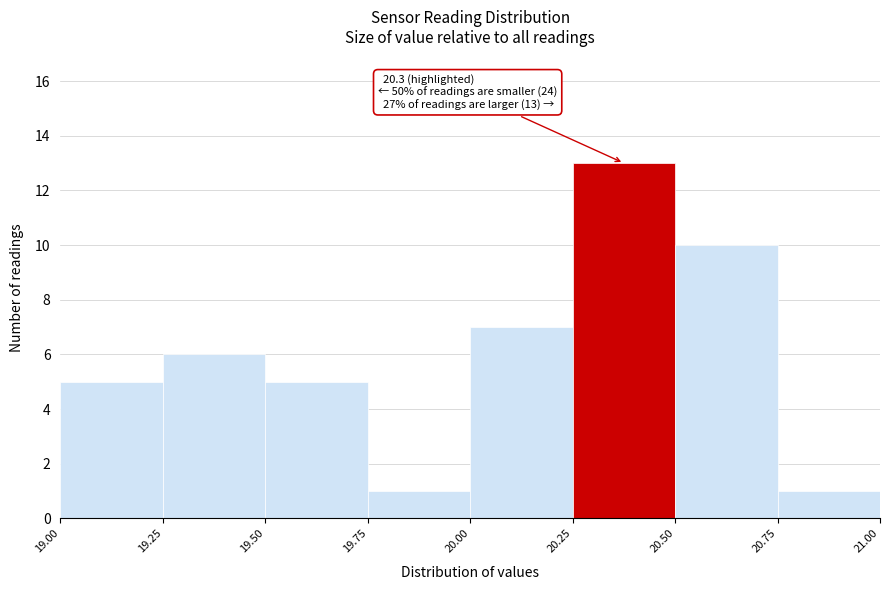

Over which range of the x-axis is the bar tallest?

20.25 to 20.50